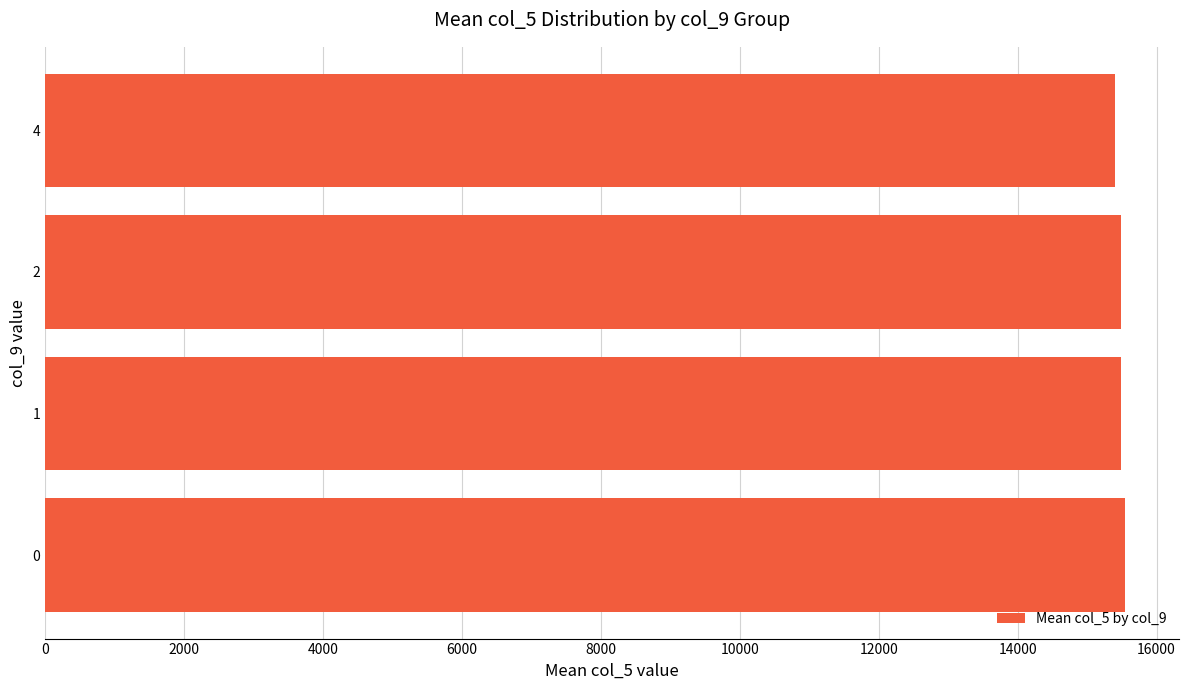

The chart shows a value of 15548.6 at 0. True or false?

True